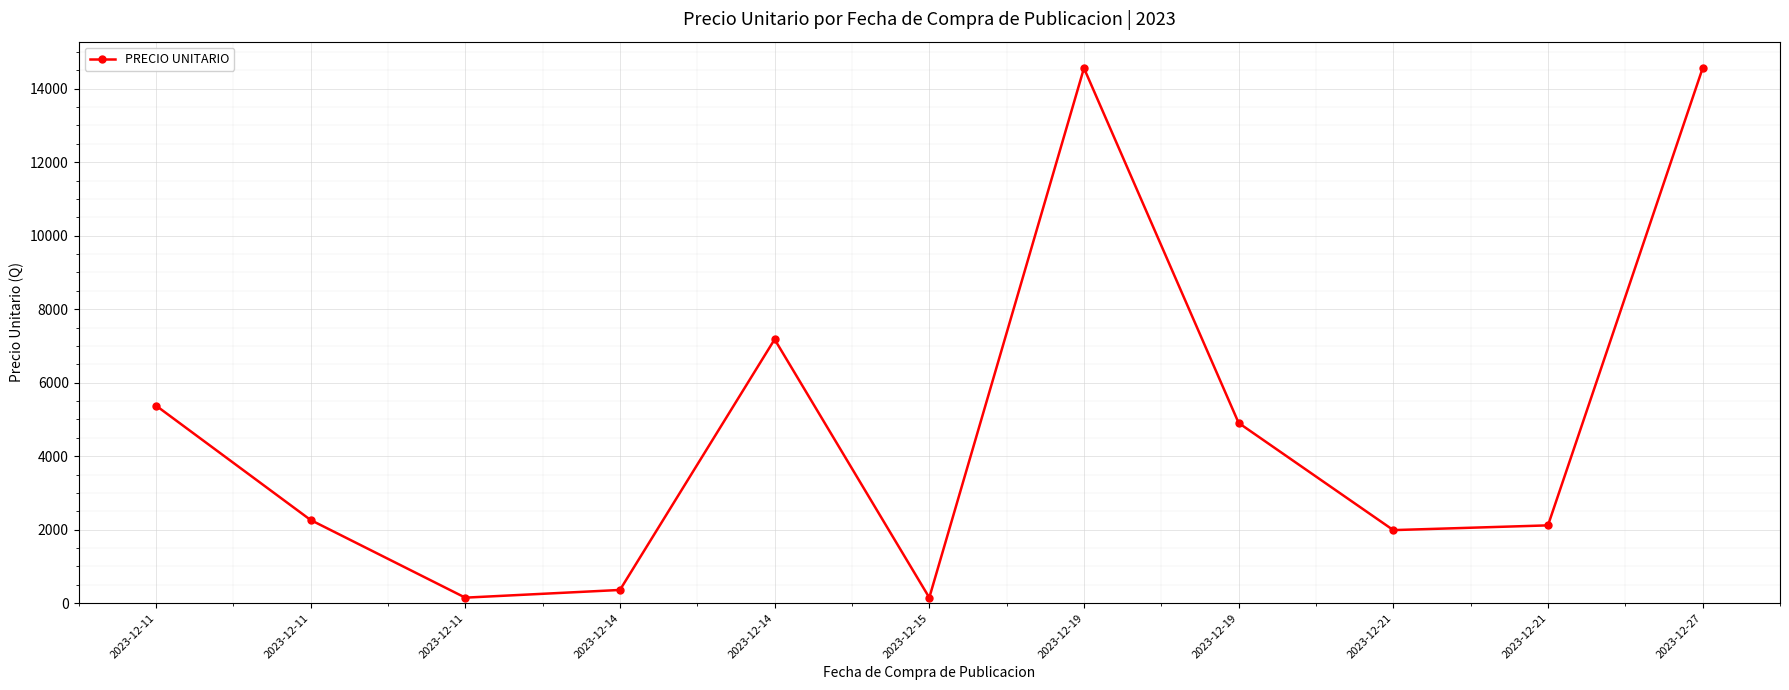

How many series are shown in this chart?

1